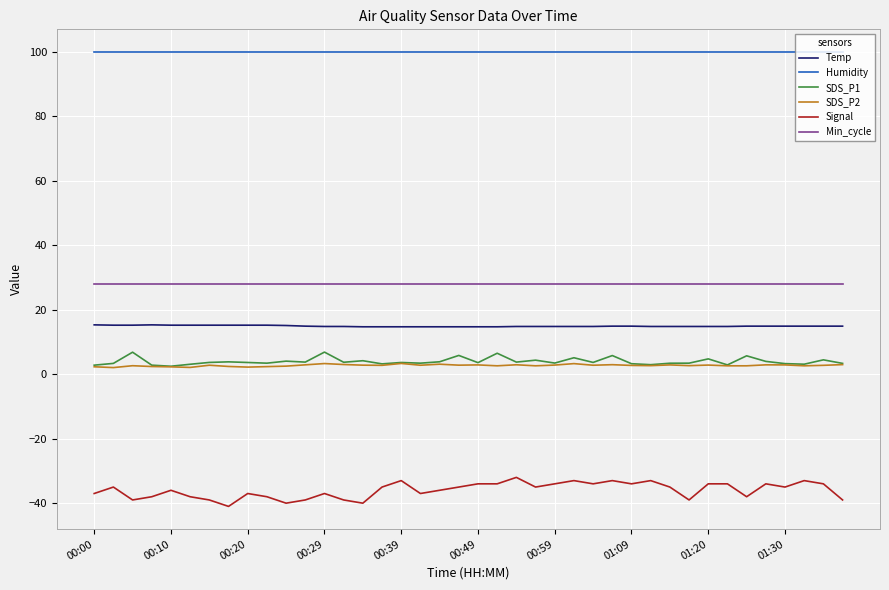

Which series has the largest total across all categories?

Humidity